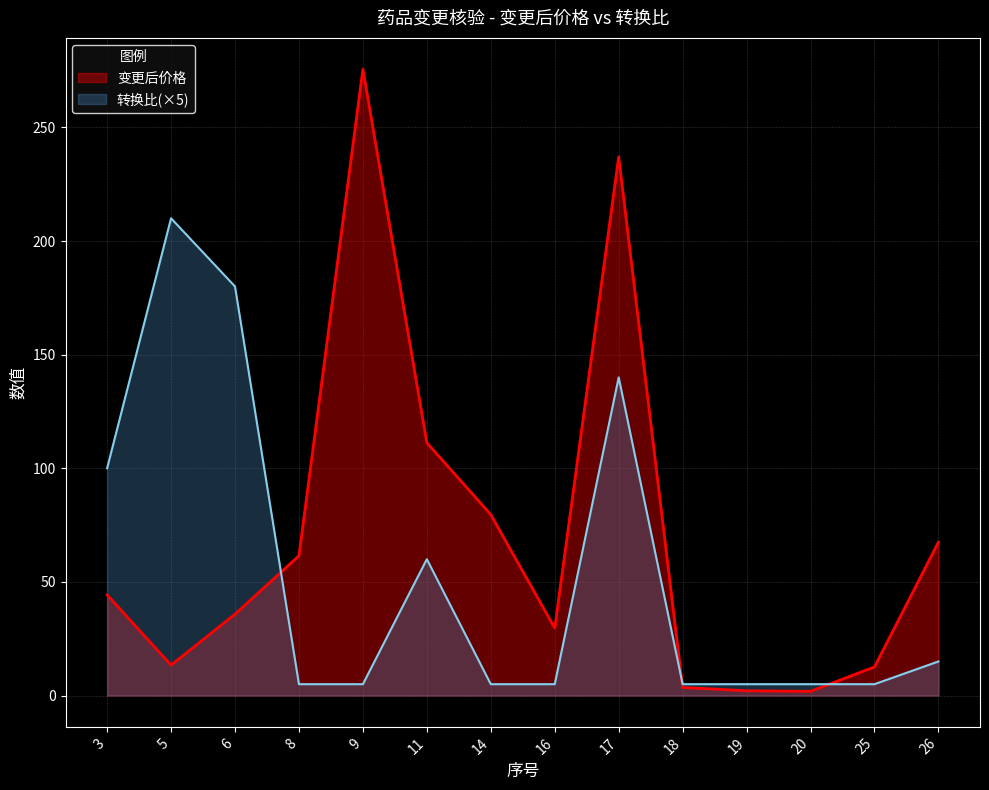

Which has a higher value, 6 or 18?

6